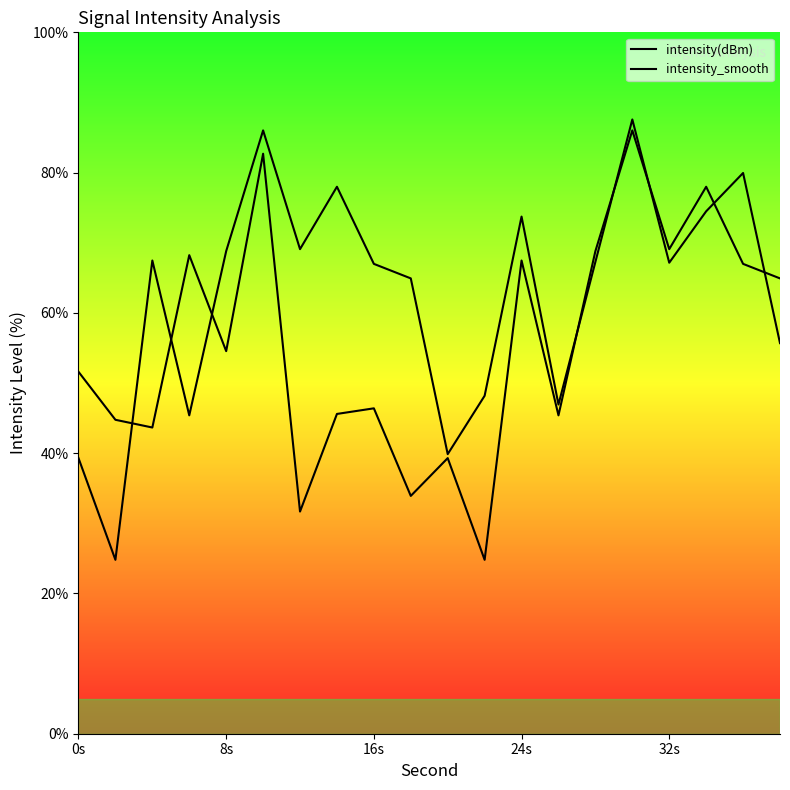

List the series in order of their overall mean, lowest first.

intensity_smooth, intensity(dBm)